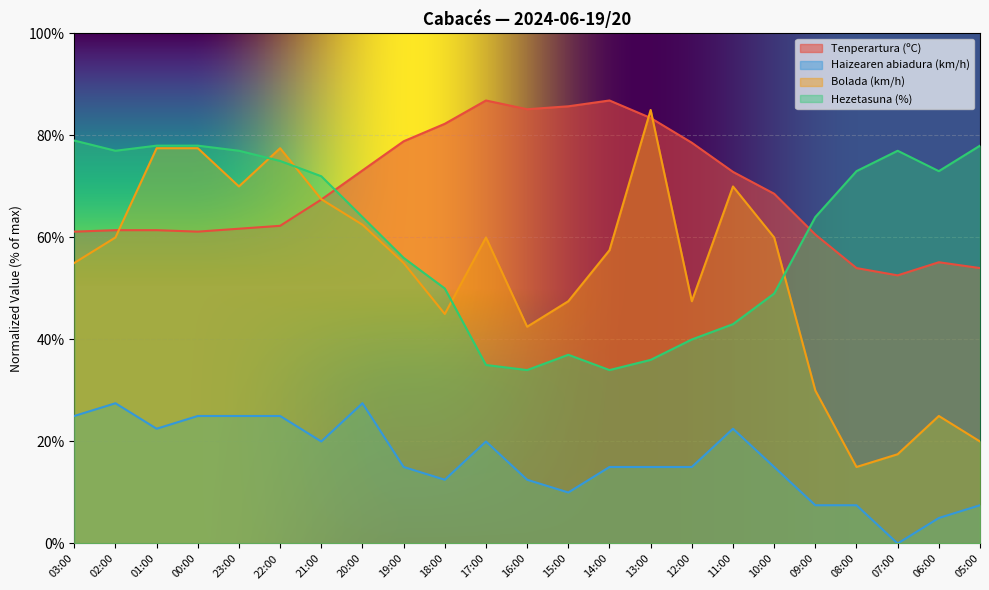

How many data points in Tenperartura (ºC) are less than 67?

11